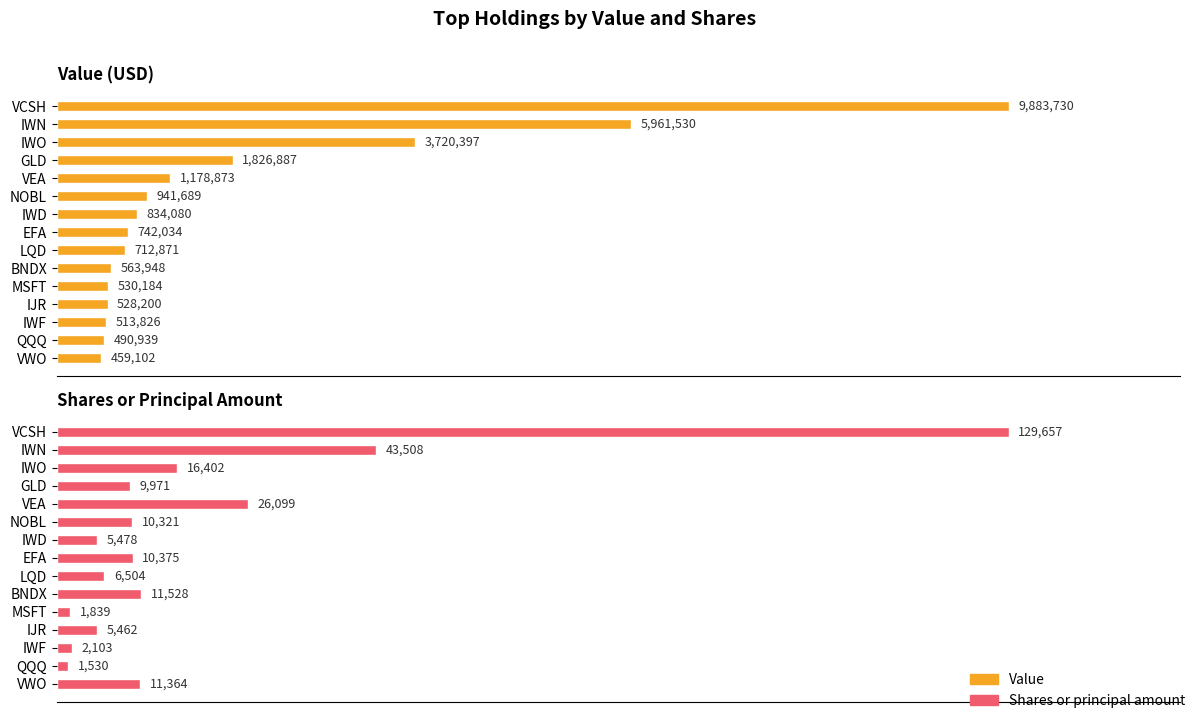

Is it true that Value equals 1615607 at NOBL?

False